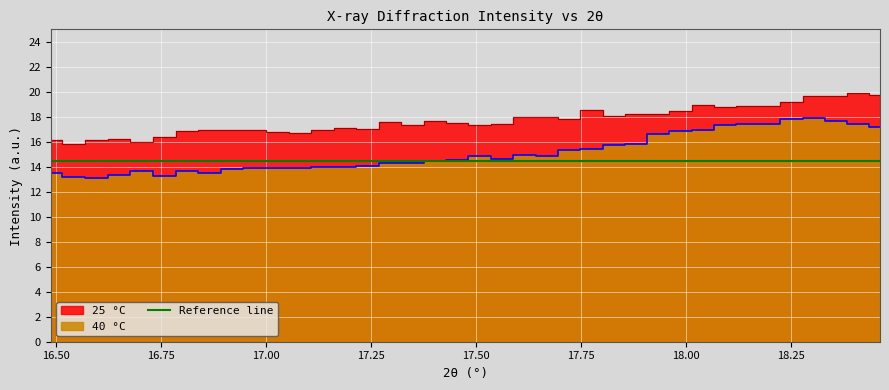

At which label is 25 °C closest to 17?

17.24151